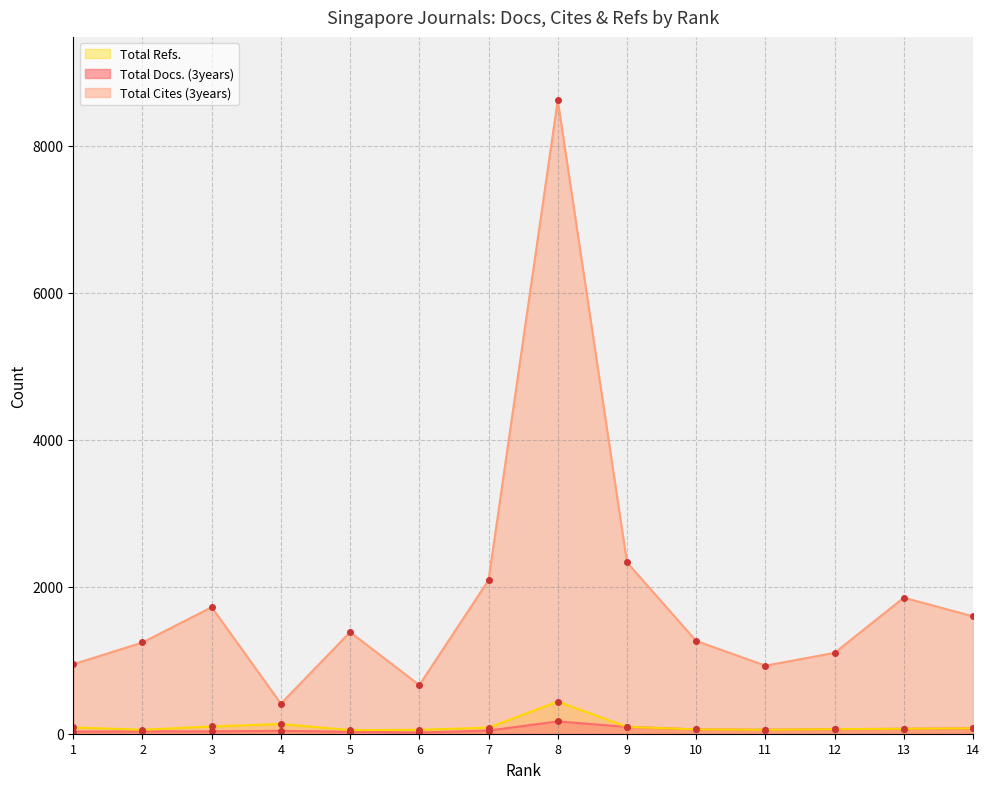

True or false: Total Docs. (3years) and Total Cites (3years) cross at least once.

False